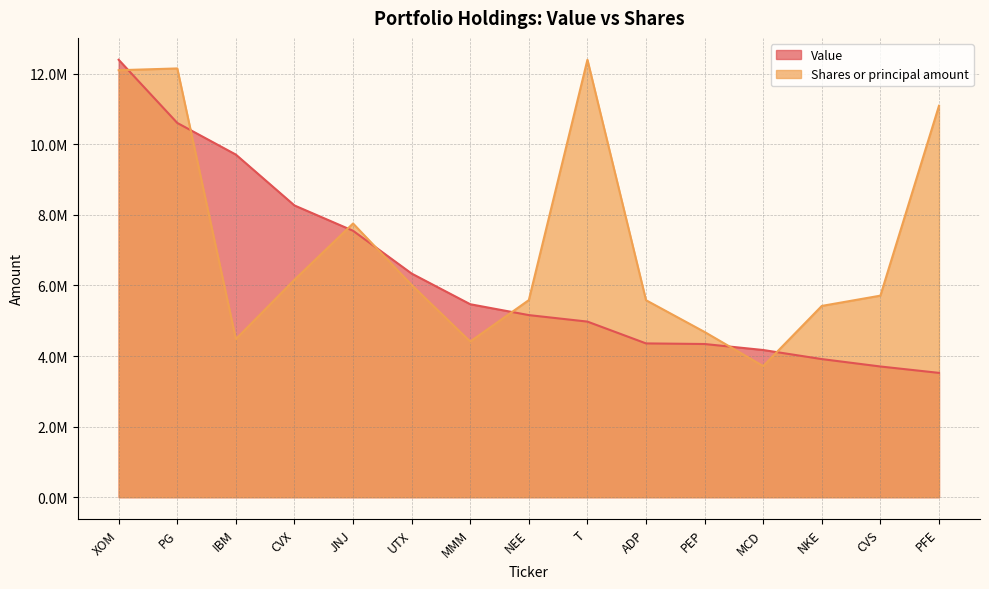

Does the chart have visible grid lines?

Yes